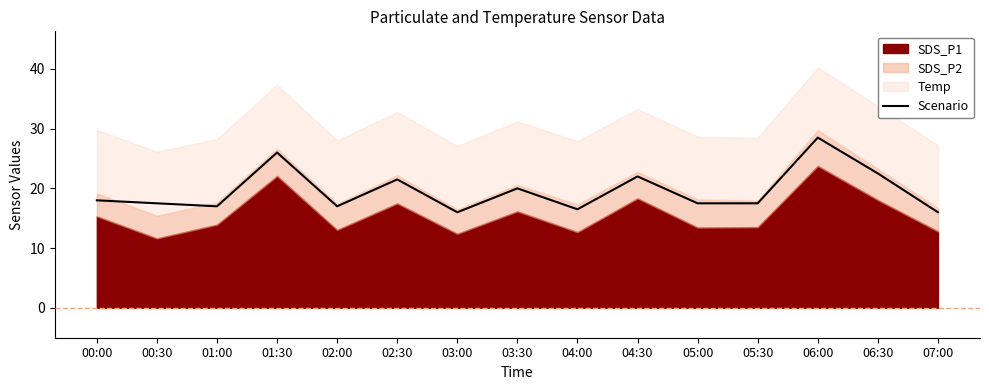

Where is the first local maximum?

01:30